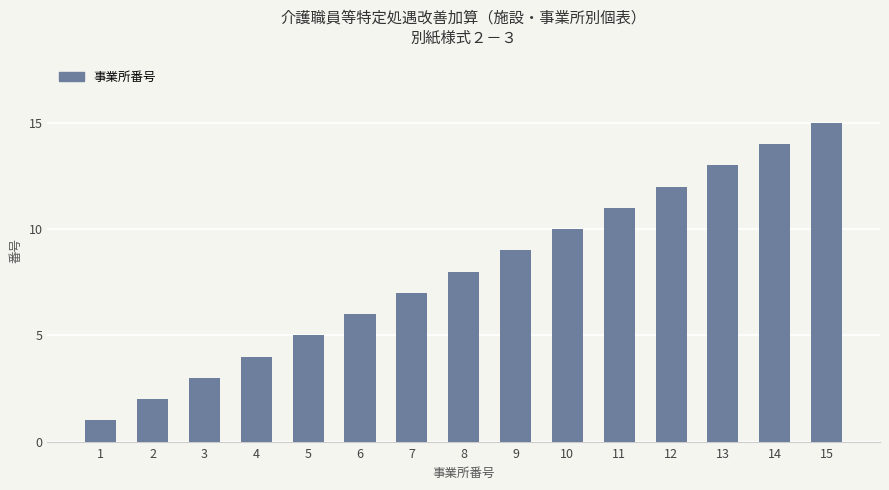

What is the value of the 12th bar from the left?

12